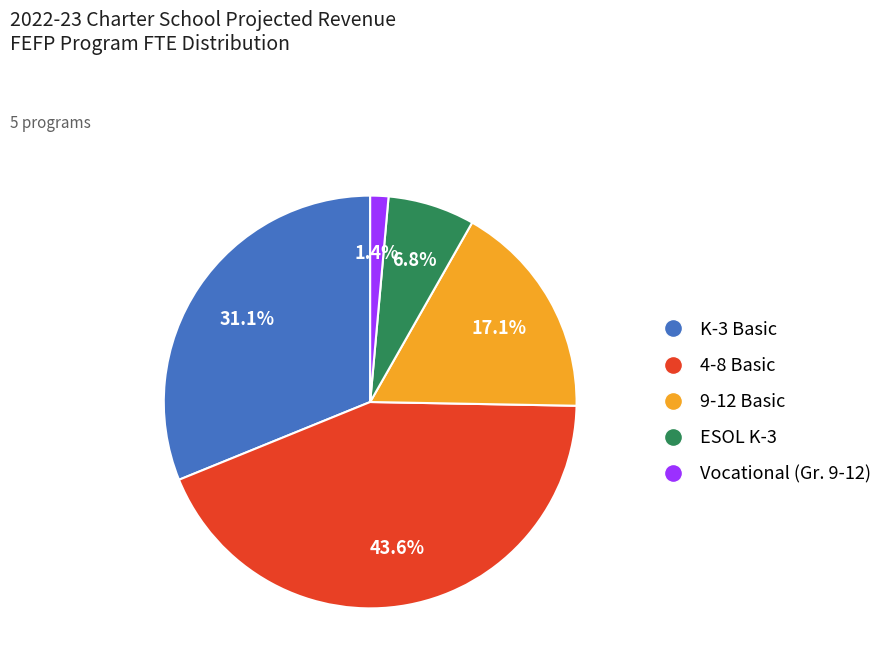

How many segments does this pie chart have?

5